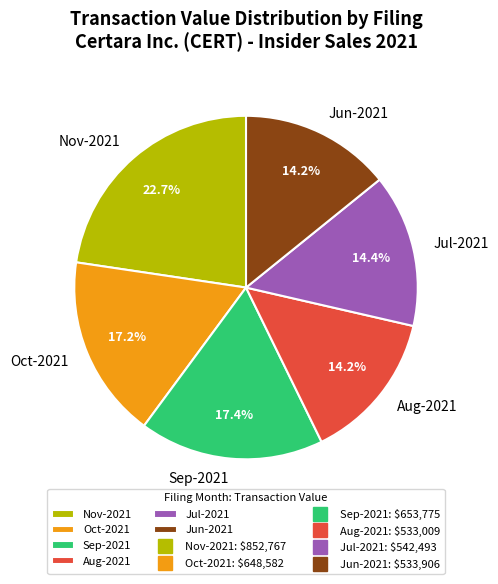

How many slices are in this pie chart?

6